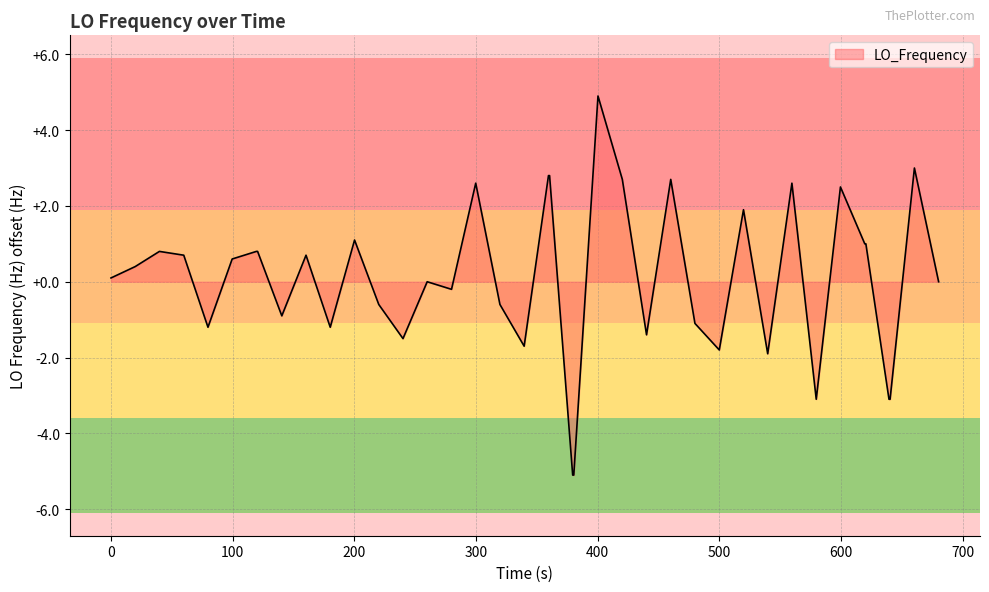

What is the difference between the maximum and minimum values?

10.0